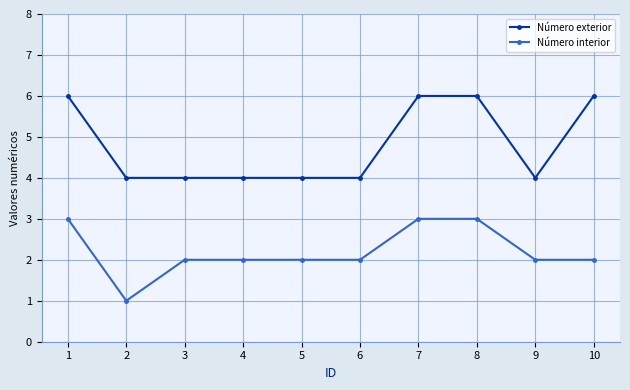

True or false: Número exterior and Número interior cross at least once.

False